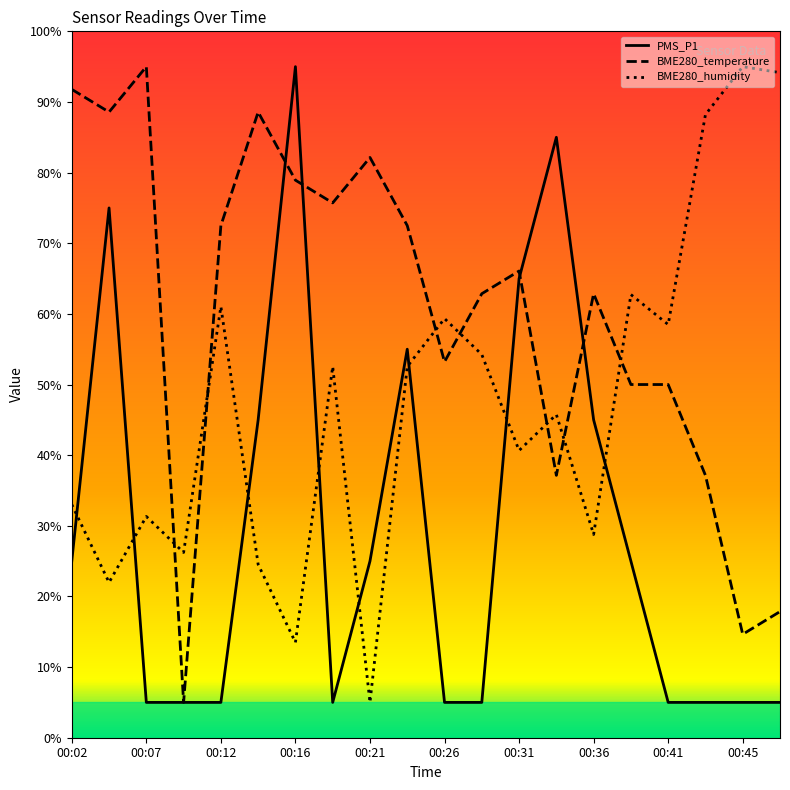

What is the difference between the maximum and minimum values in the BME280_temperature series?

90.0